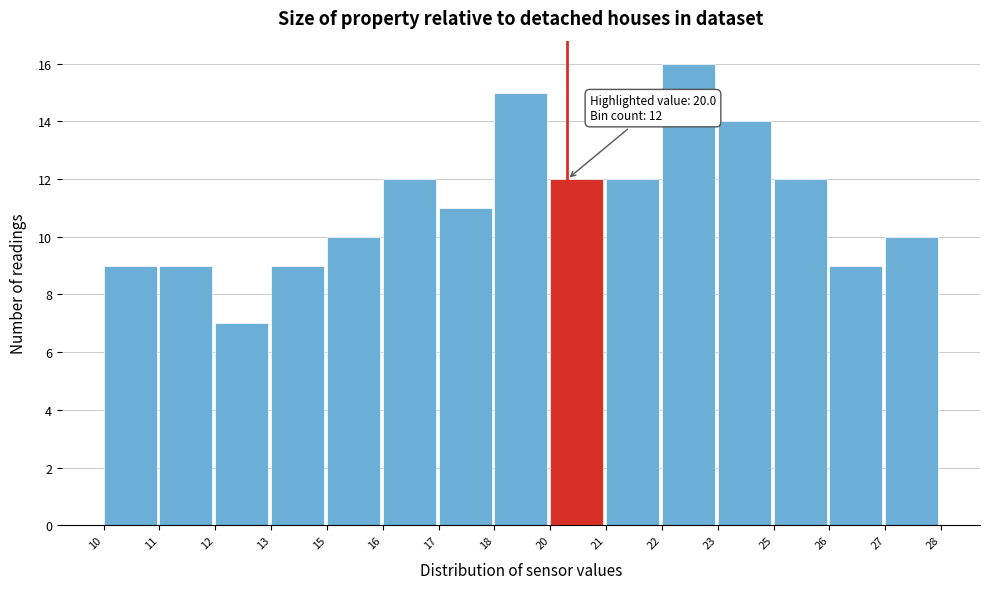

Reading left to right, extract all data points from this chart.

9	9	7	9	10	12	11	15	12	12	16	14	12	9	10